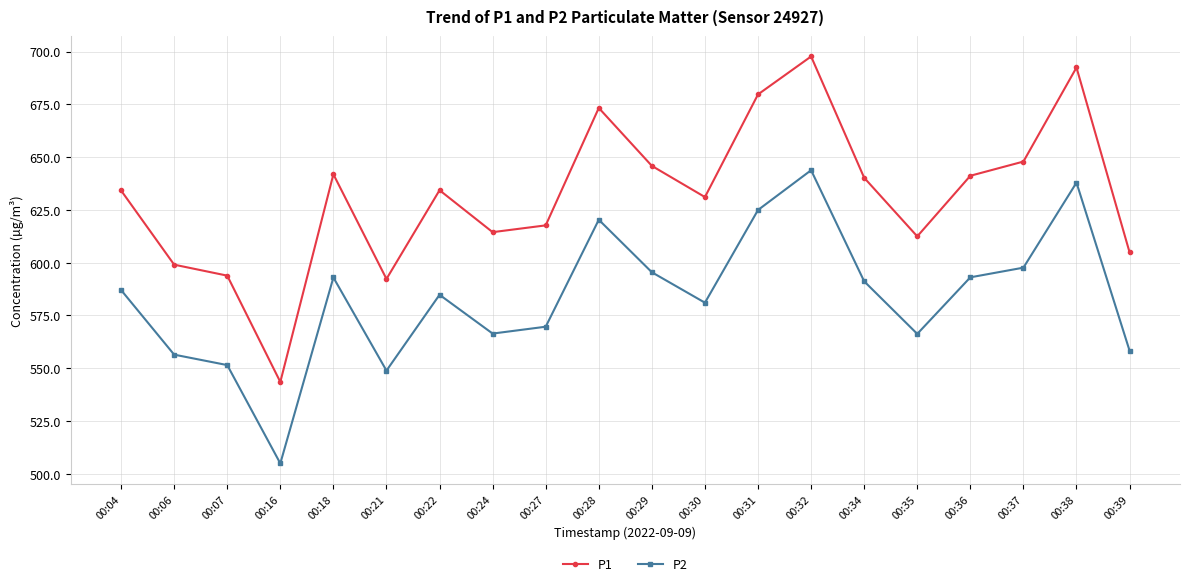

Is the value of P2 at 00:36 greater than the value of P1 at 00:35?

No